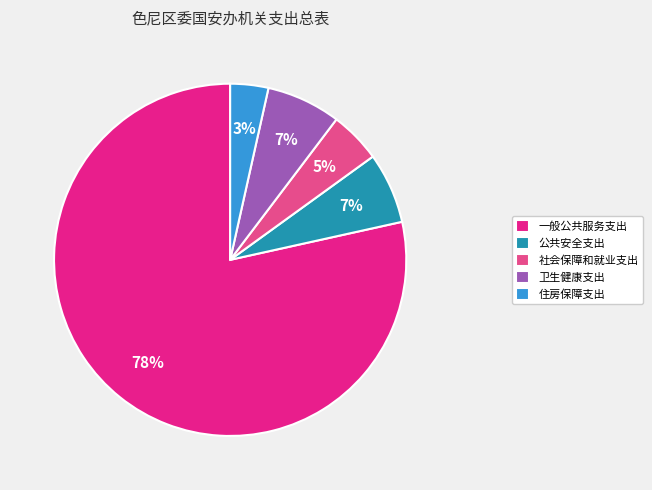

To the nearest percent, what portion does 住房保障支出 represent?

3%